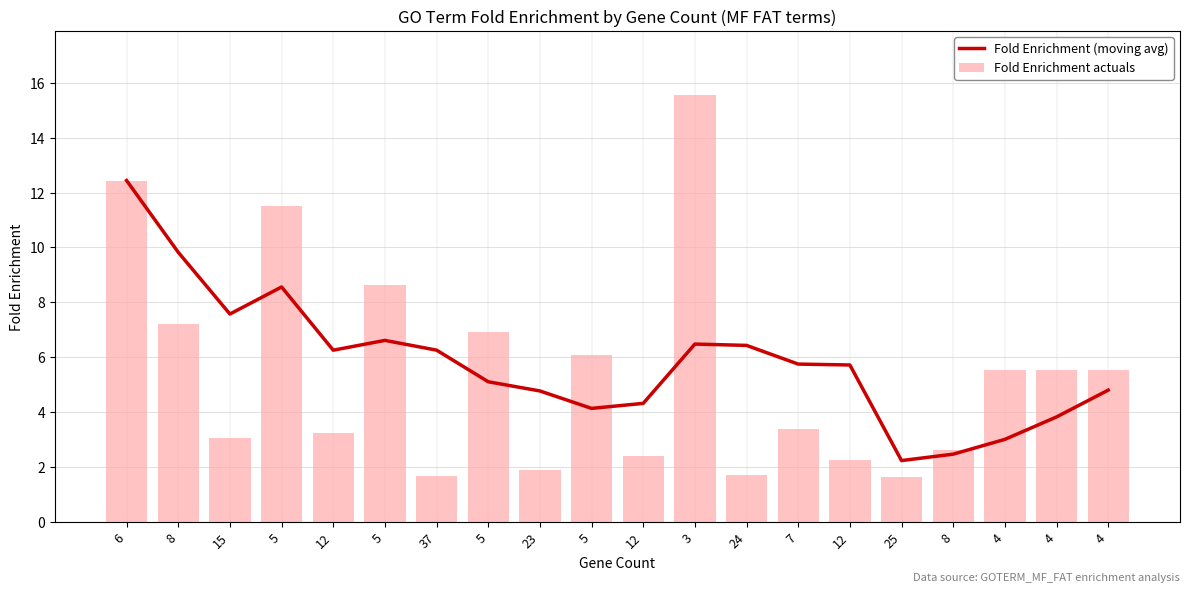

At which label does Fold Enrichment actuals first exceed 5?

6